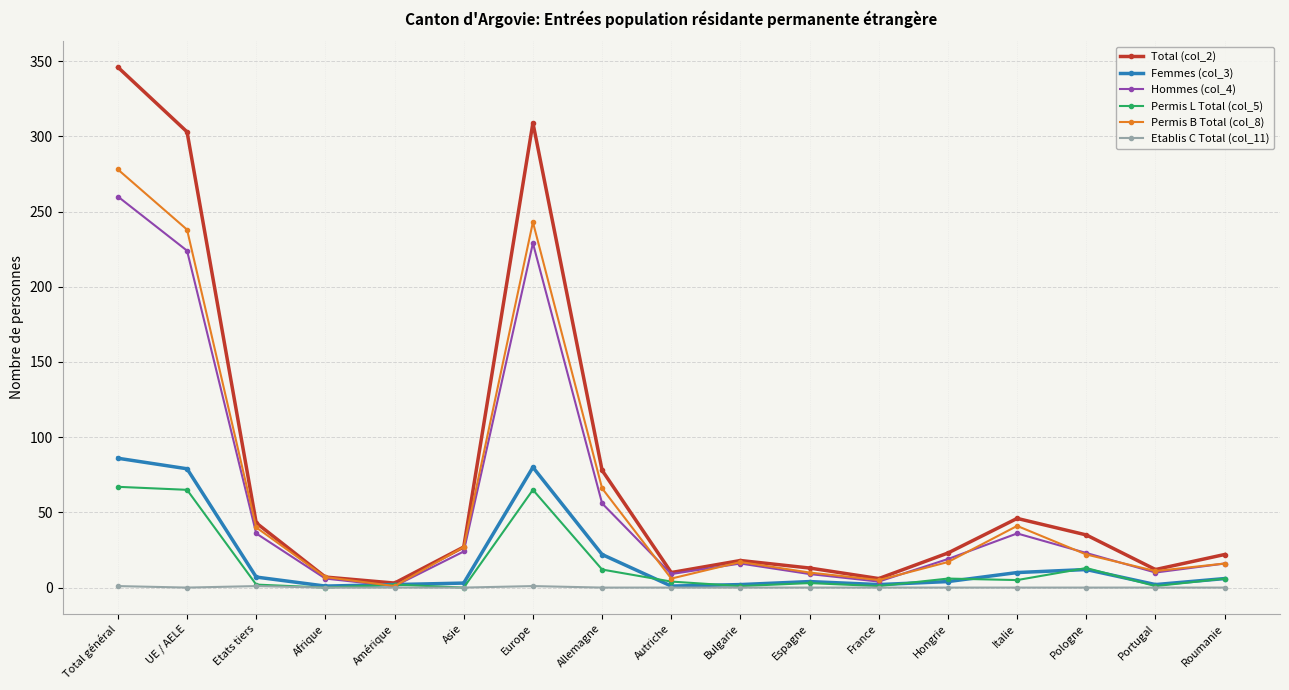

At which category is the sum across all series the highest?

Total général